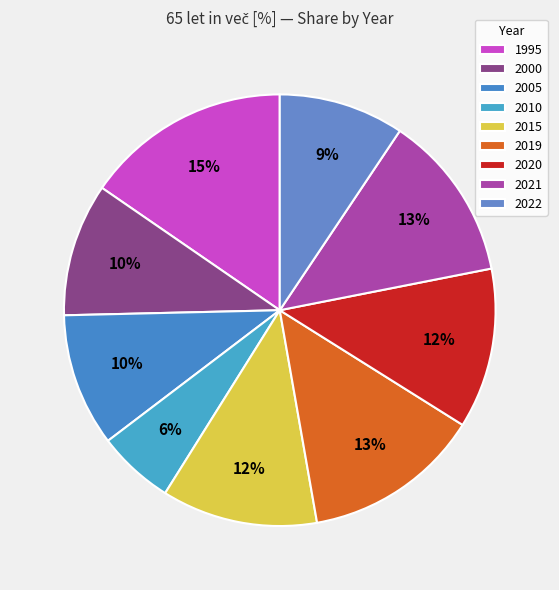

True or false: 2019 accounts for 1% of the total.

False